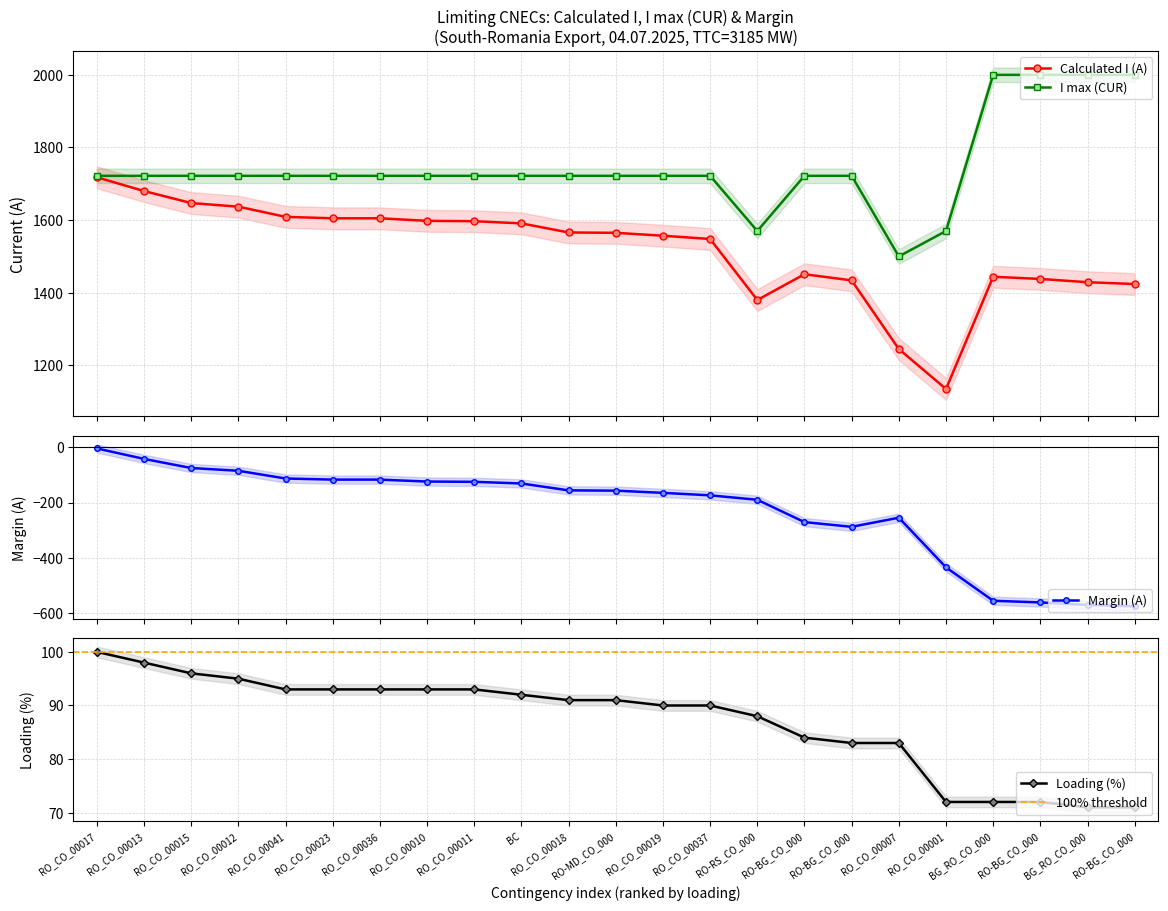

What is the value of the Calculated I (A) point at the 20th from the left?

1444